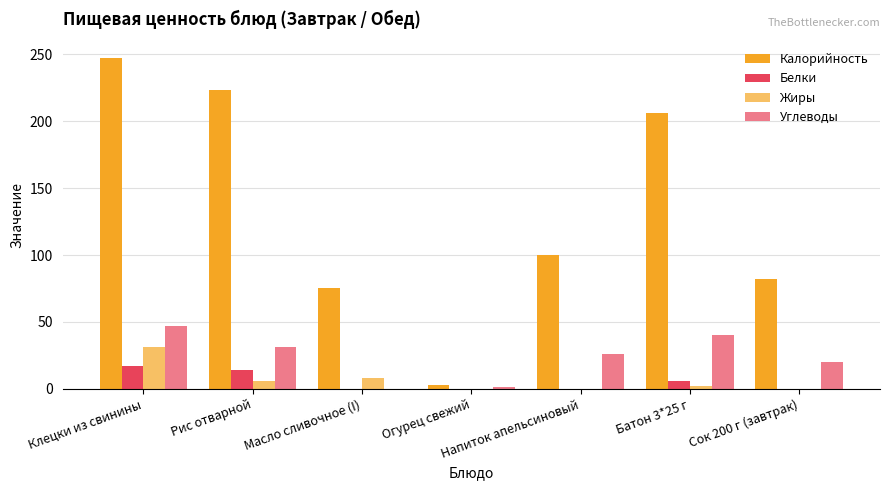

Rank the series at Масло сливочное (I) from highest to lowest value.

Калорийность, Жиры, Белки, Углеводы